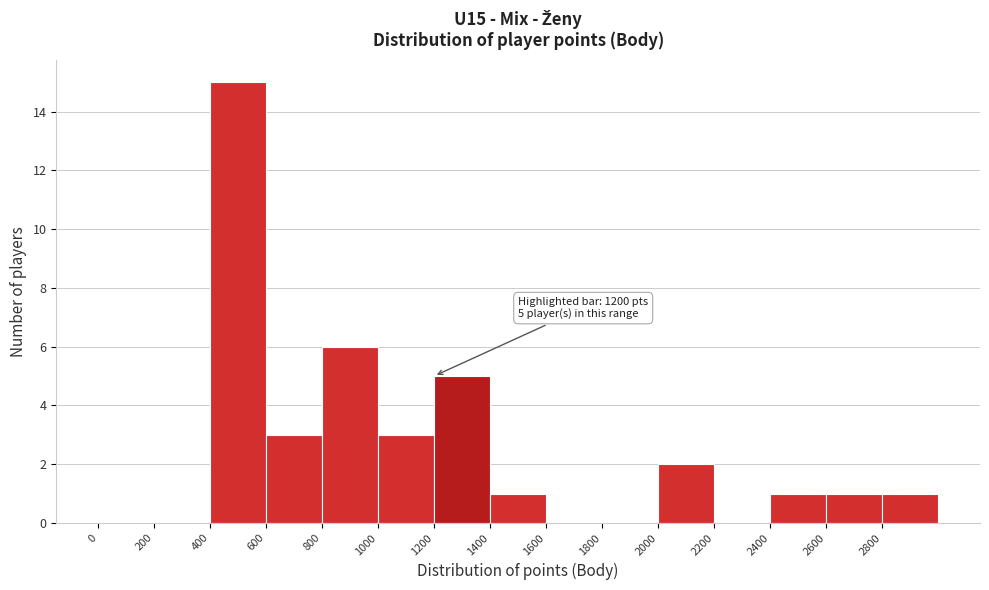

Over which range of the x-axis is the bar tallest?

400 to 600